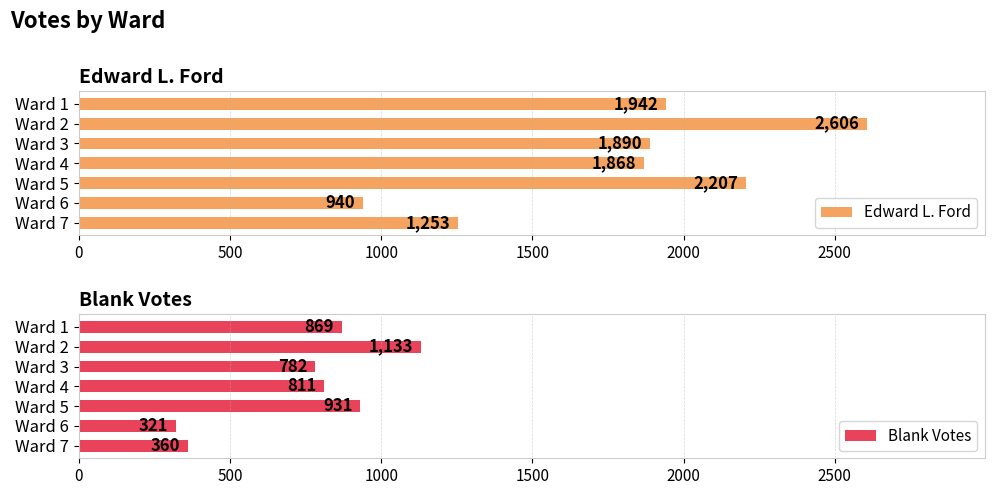

List the series in order of their peak value, highest first.

Edward L. Ford, Blank Votes